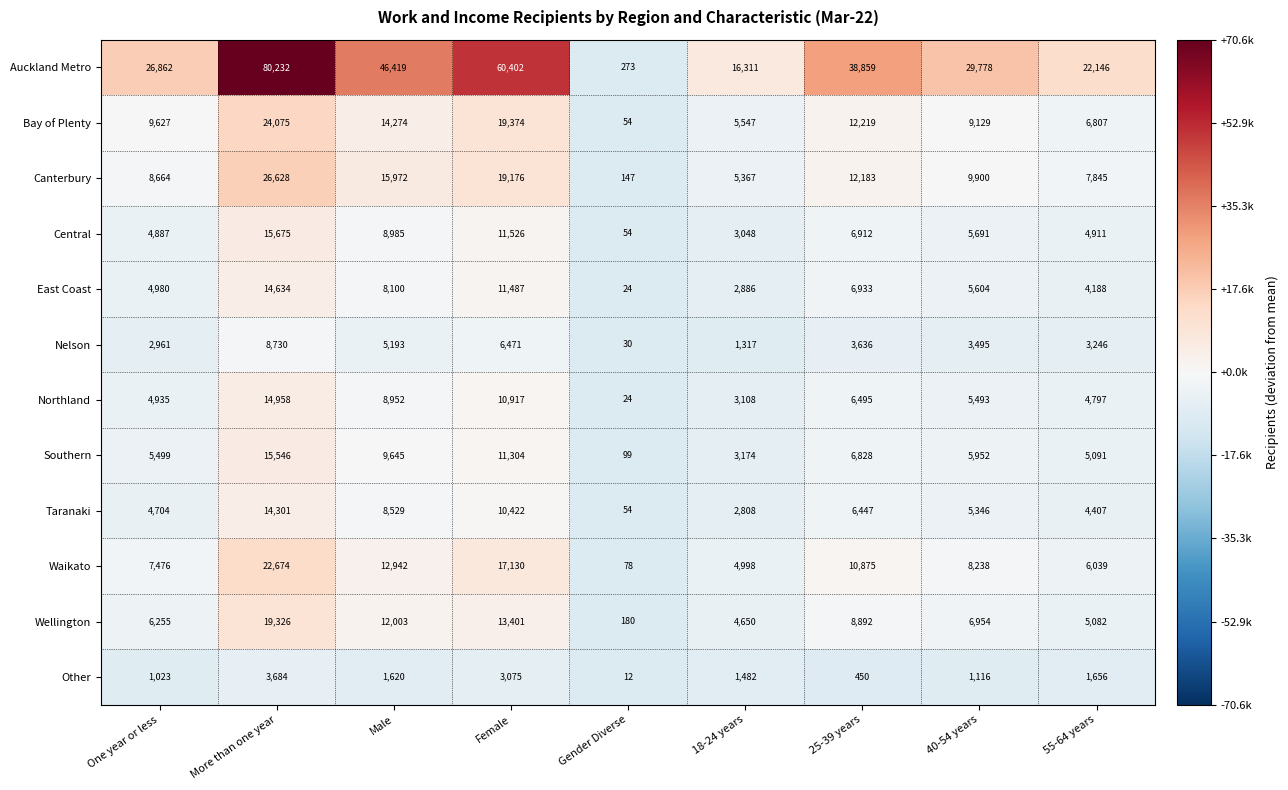

The value of Northland at 25-39 years is 11633. True or false?

False